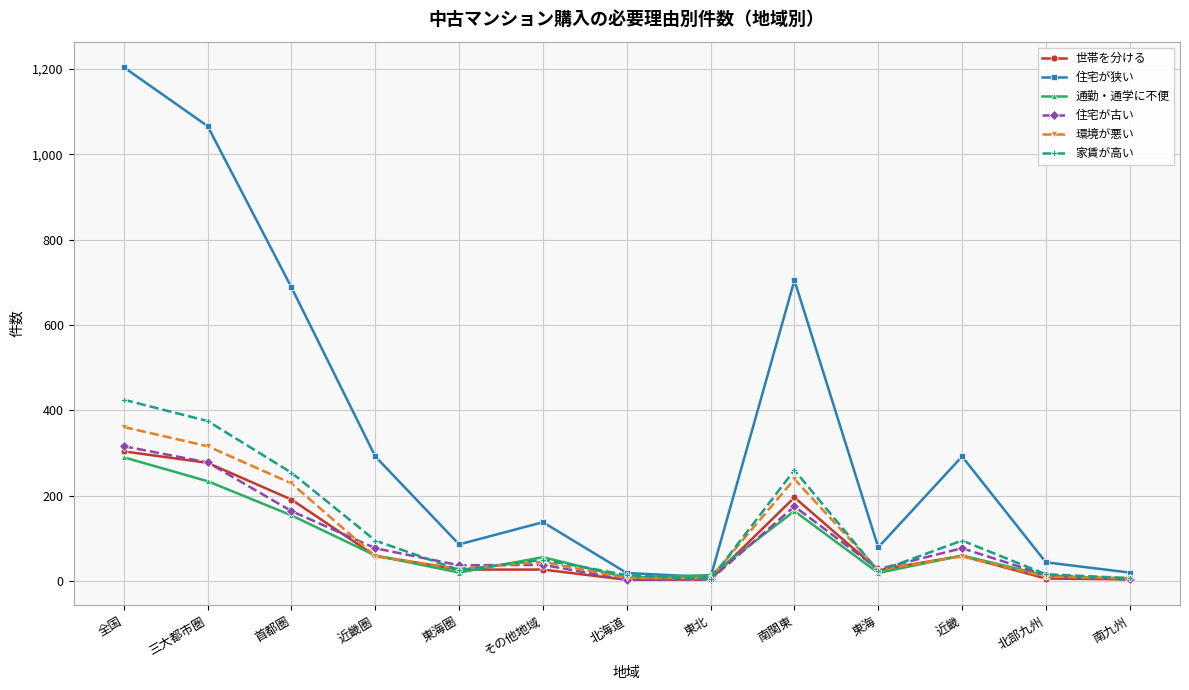

What is the average value of the 住宅が古い series?

93